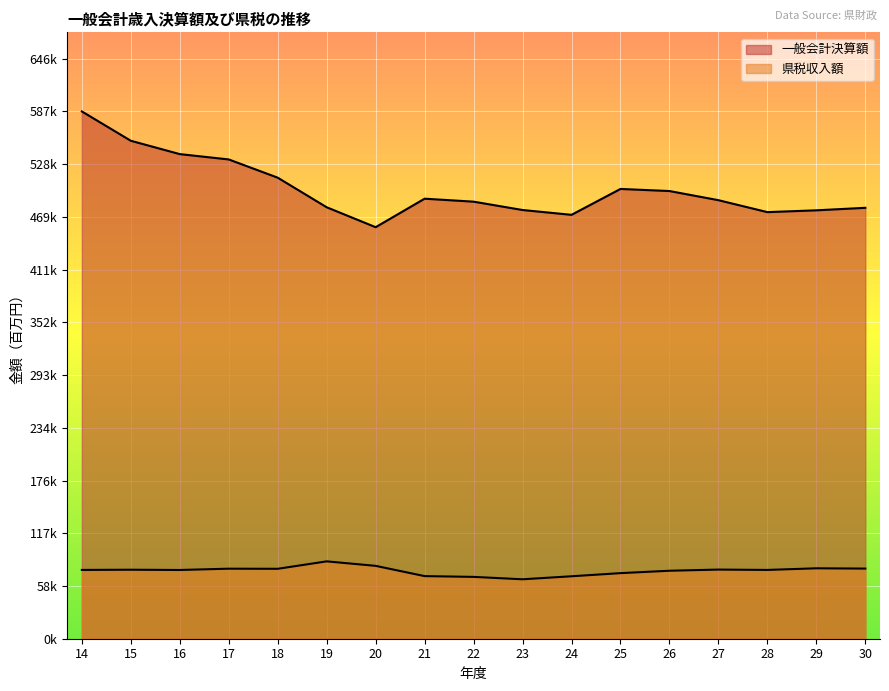

Where does the 県税収入額 series first go above 76620?

15